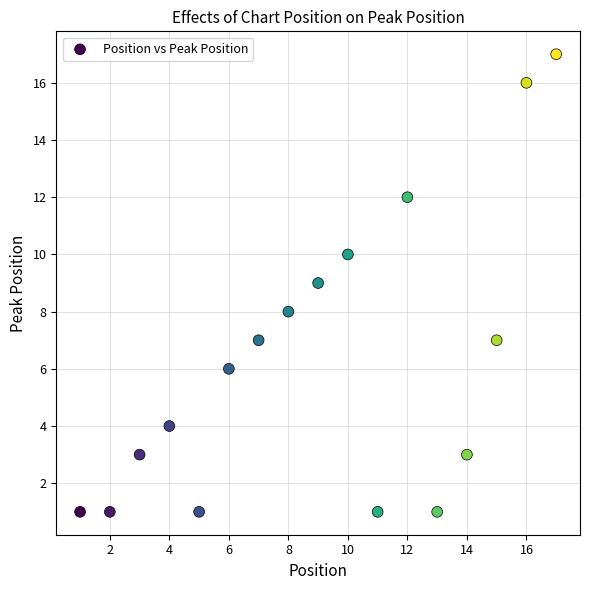

What is the range of Y values (max minus min)?

16